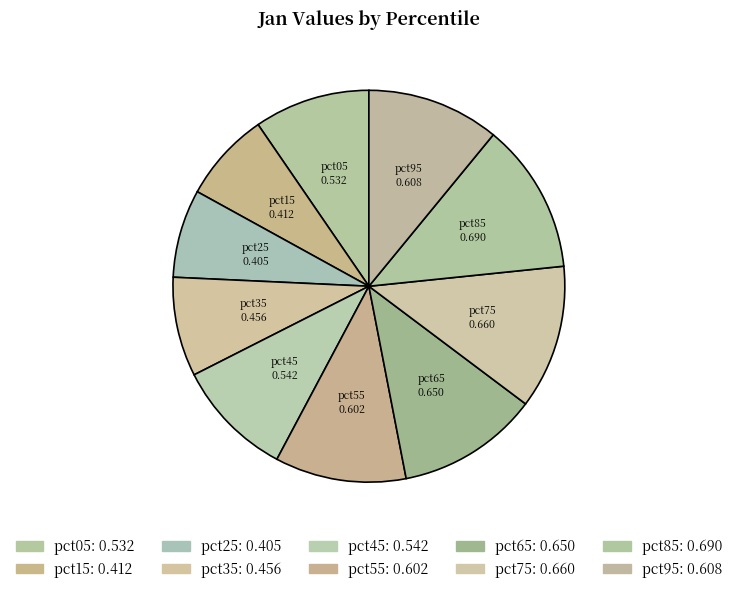

What percentage is the pct95 slice, to the nearest percent?

11%